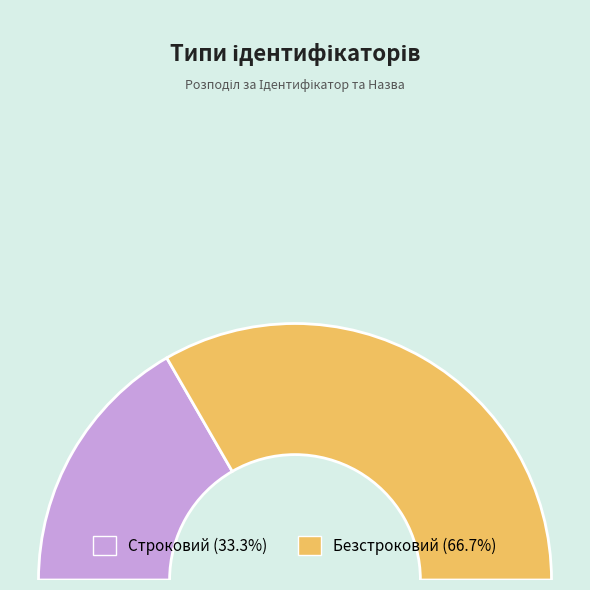

Count the number of slices in the pie.

2